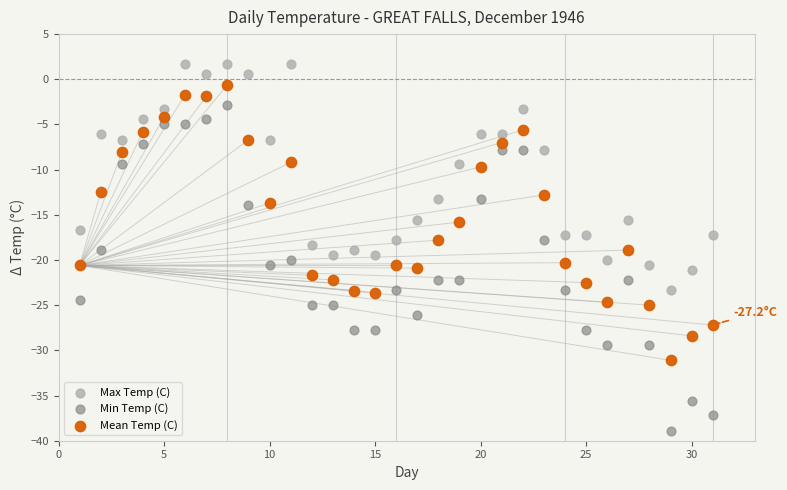

Which series reaches the minimum Y coordinate?

Min Temp (C)